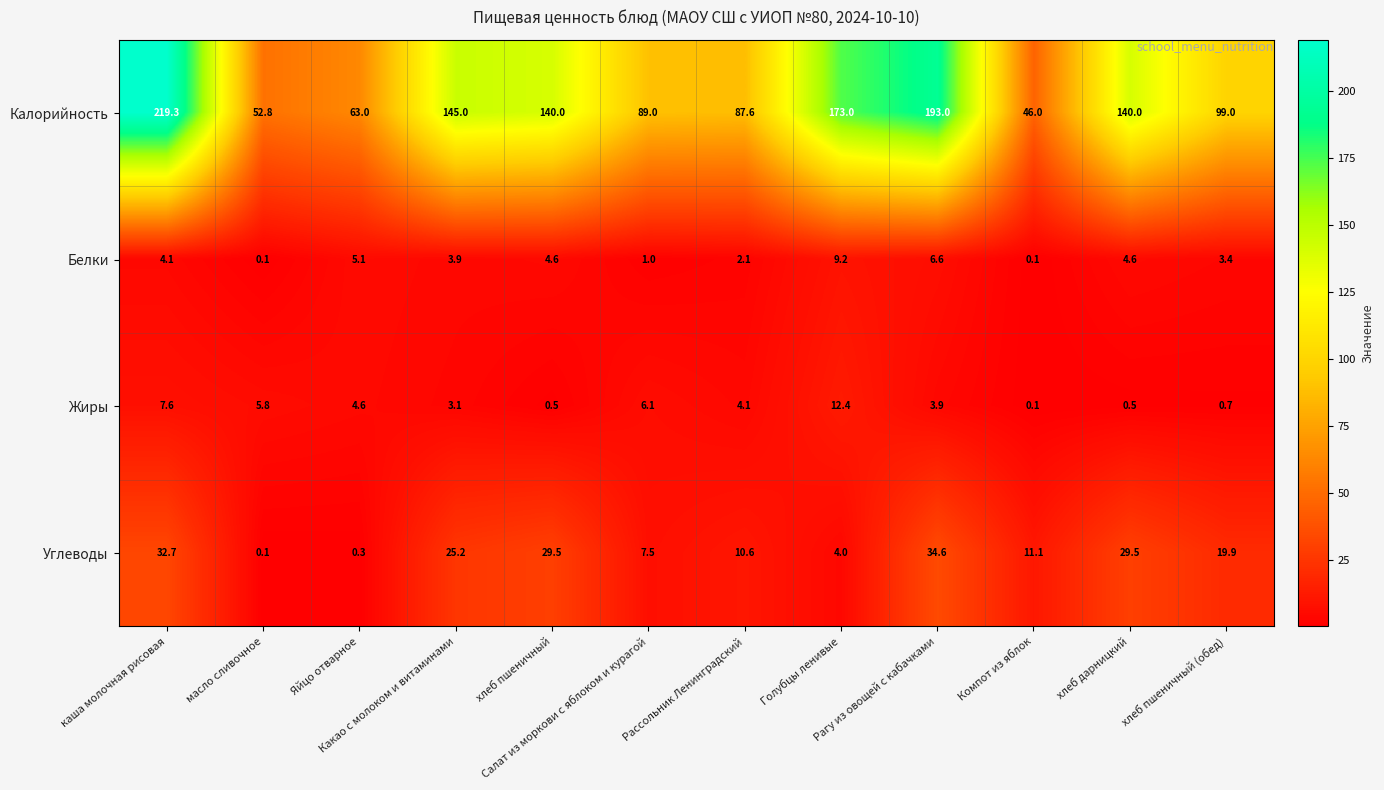

How many series are shown in this chart?

4